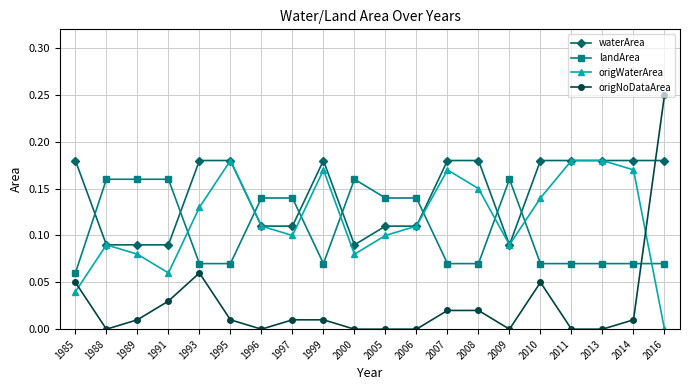

Which series has the largest total across all categories?

waterArea